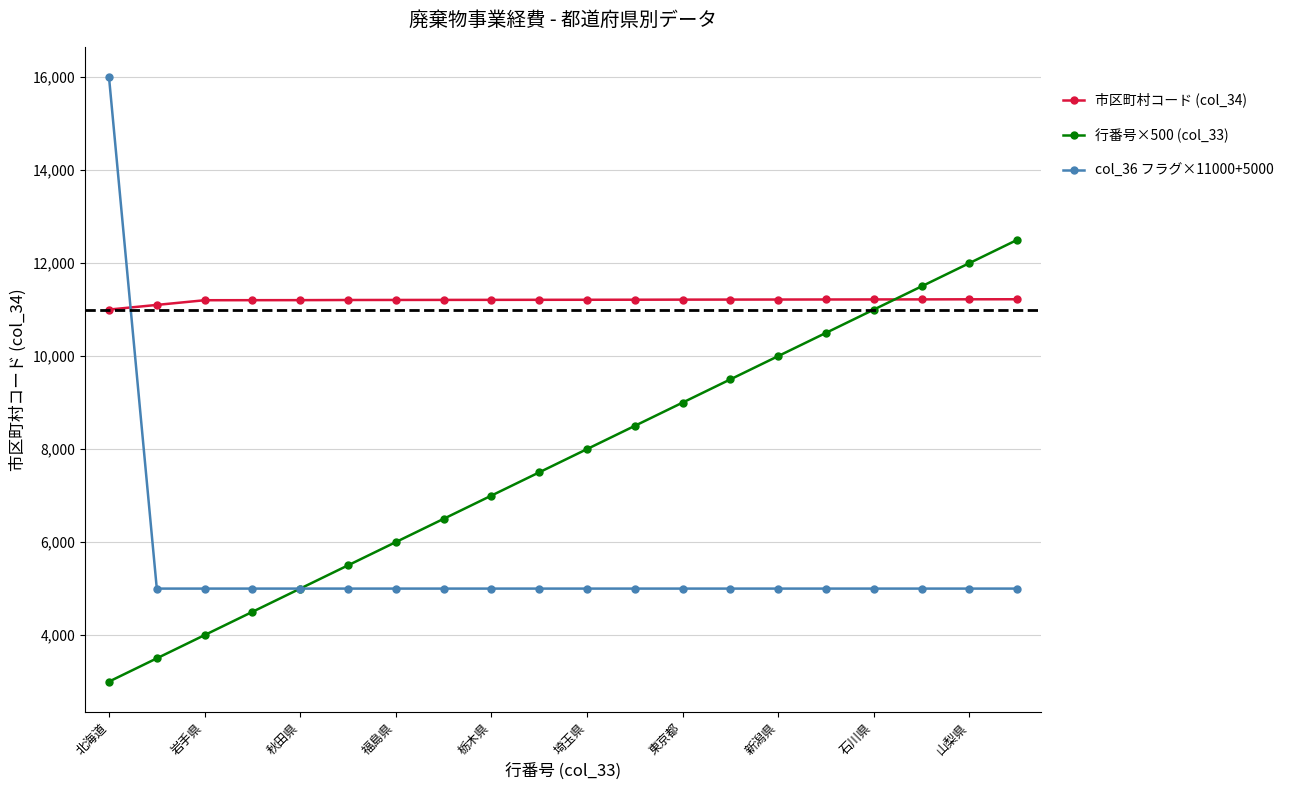

Which series has the largest total across all categories?

市区町村コード (col_34)